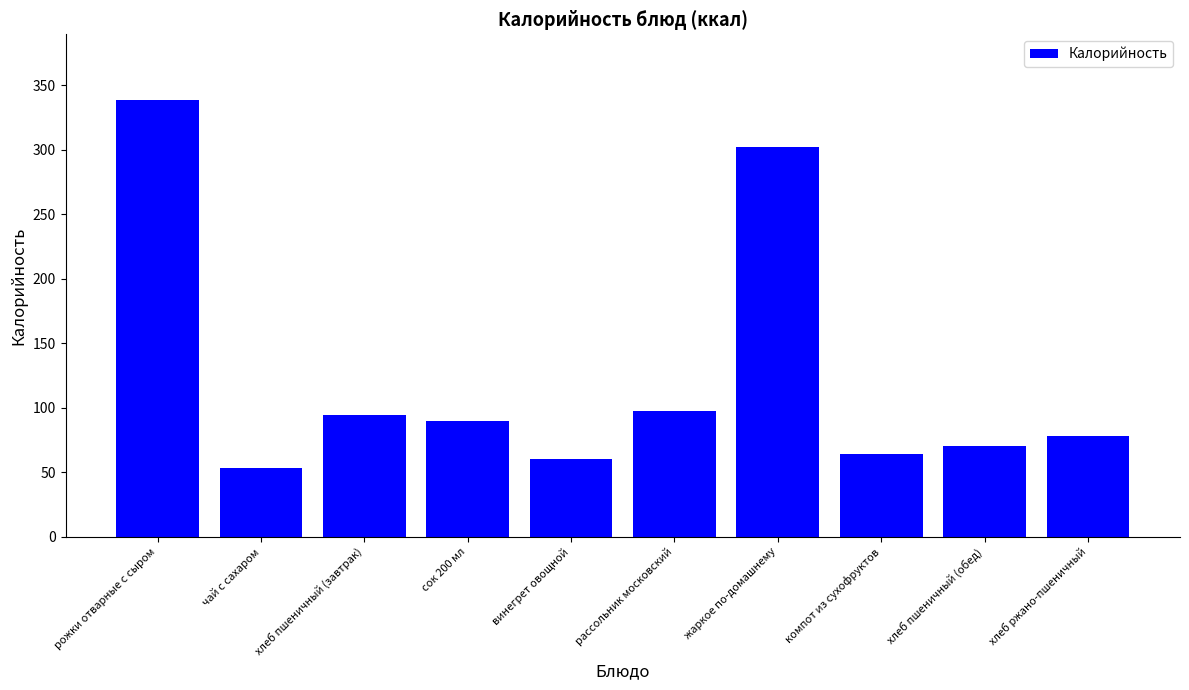

What is the label of the 4th bar from the right?

жаркое по-домашнему